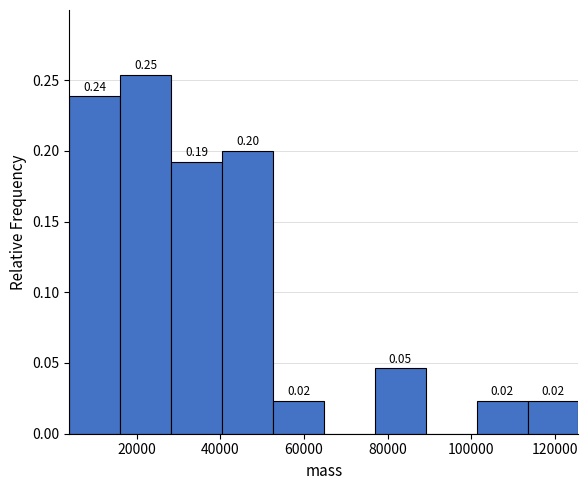

Over which range of the x-axis is the bar tallest?

16000 to 28000